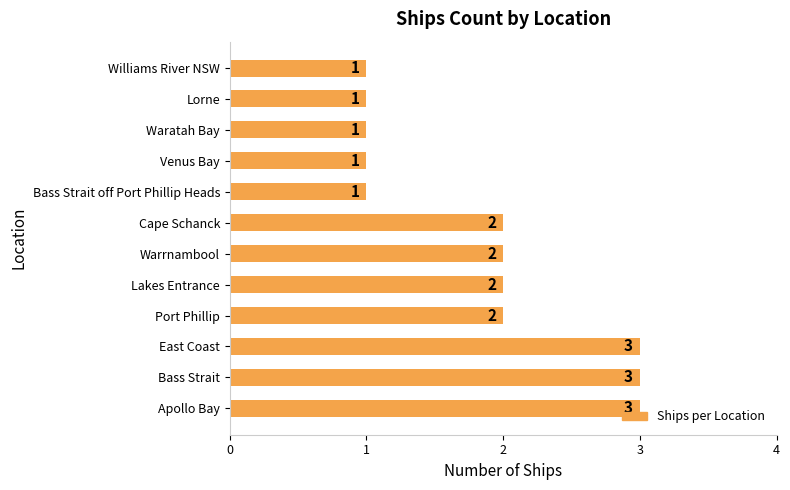

Is it true that the value at Waratah Bay is 1?

True